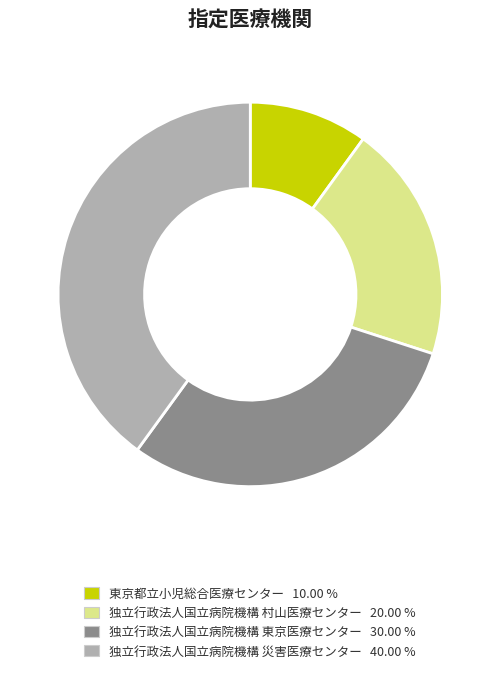

Is there any slice that represents more than half of the pie?

No